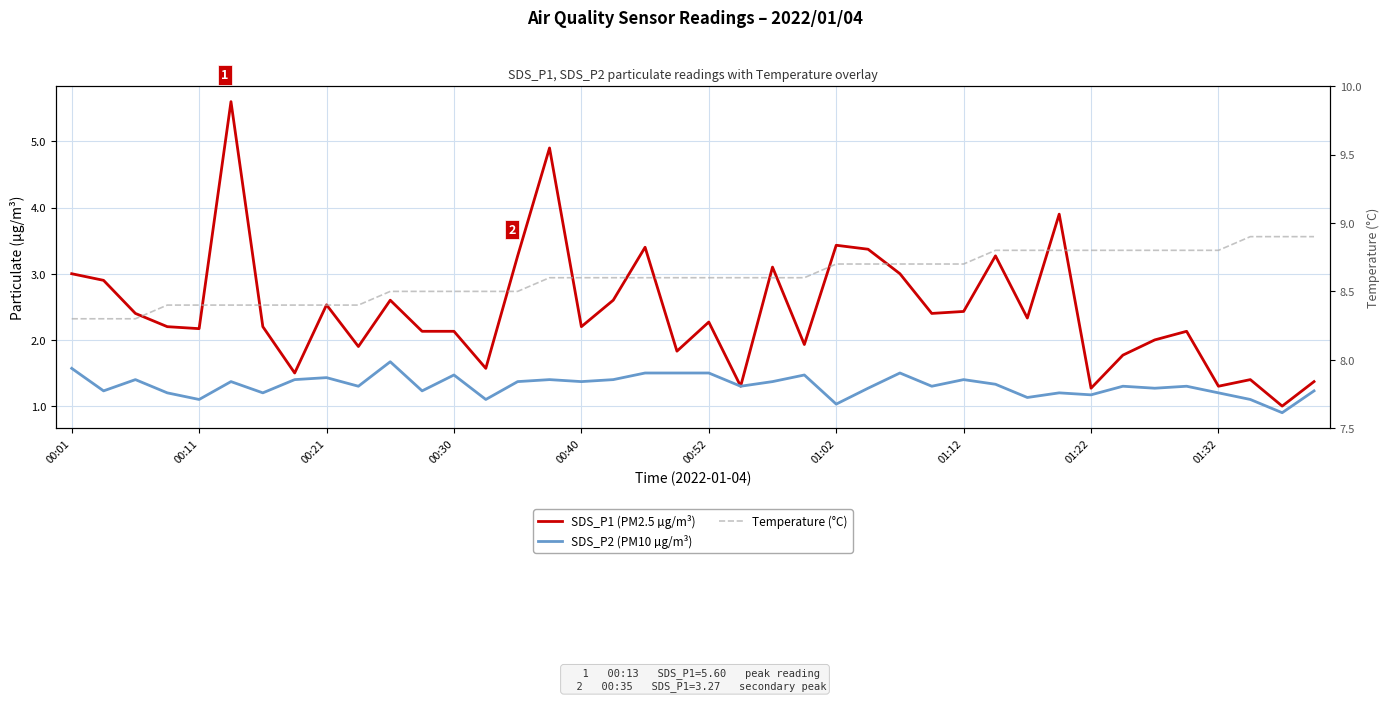

True or false: SDS_P2 (PM10 µg/m³) and SDS_P1 (PM2.5 µg/m³) intersect in this chart.

False